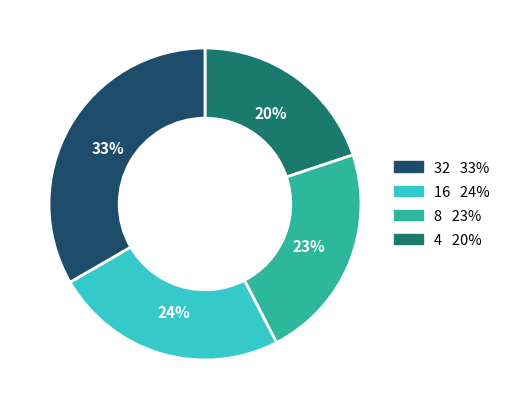

To the nearest percent, what is the average slice percentage?

25%